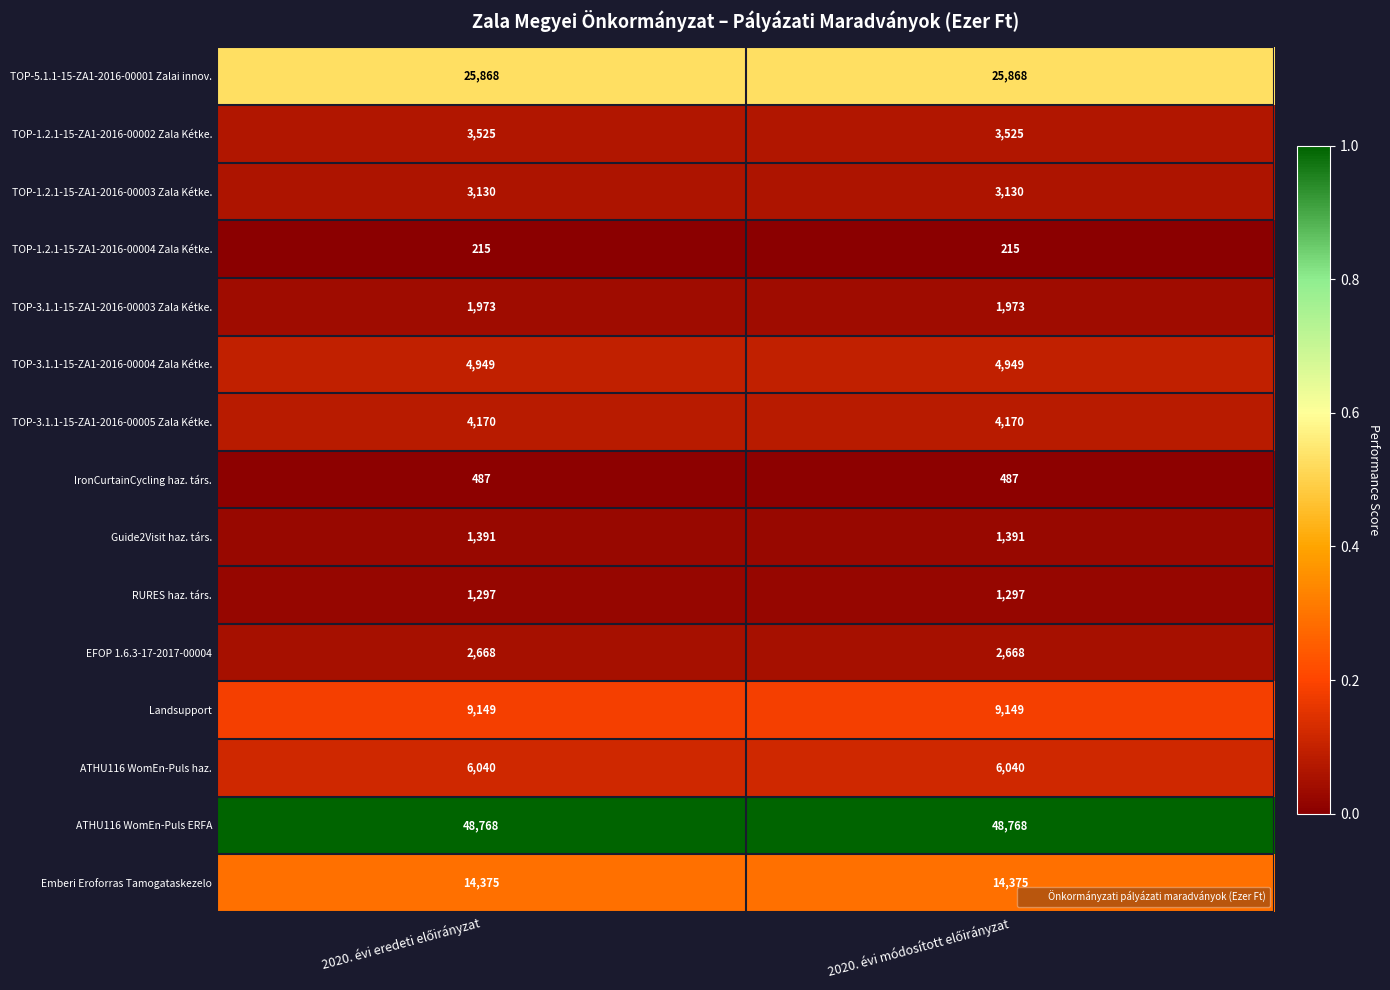

Which series has the largest total across all categories?

ATHU116 WomEn-Puls ERFA